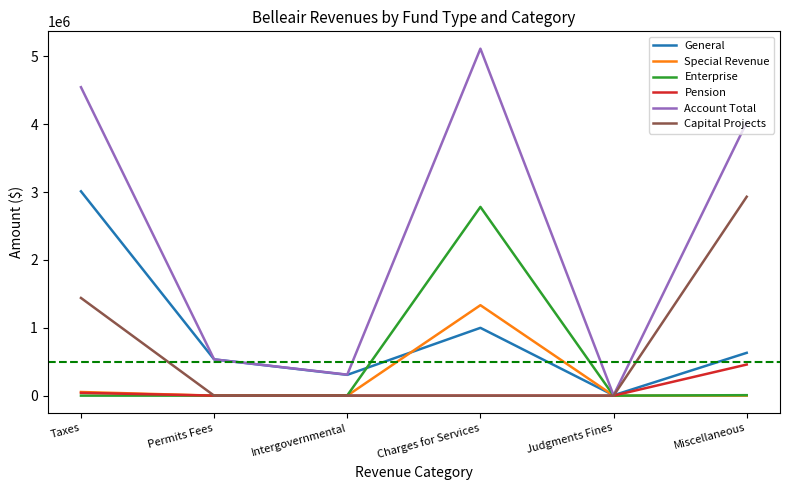

What is the spread (max minus min) of values at Permits Fees?

534339